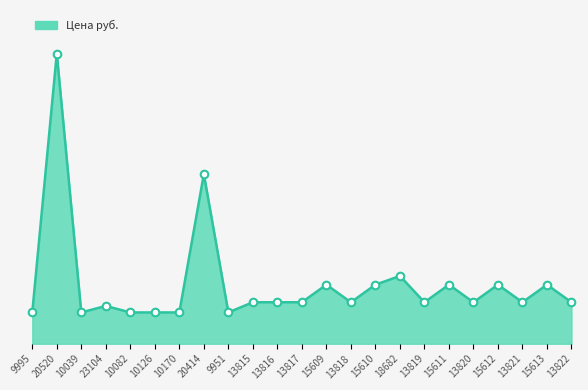

What is the ratio of the value at 13816 to the value at 13821?

1.0